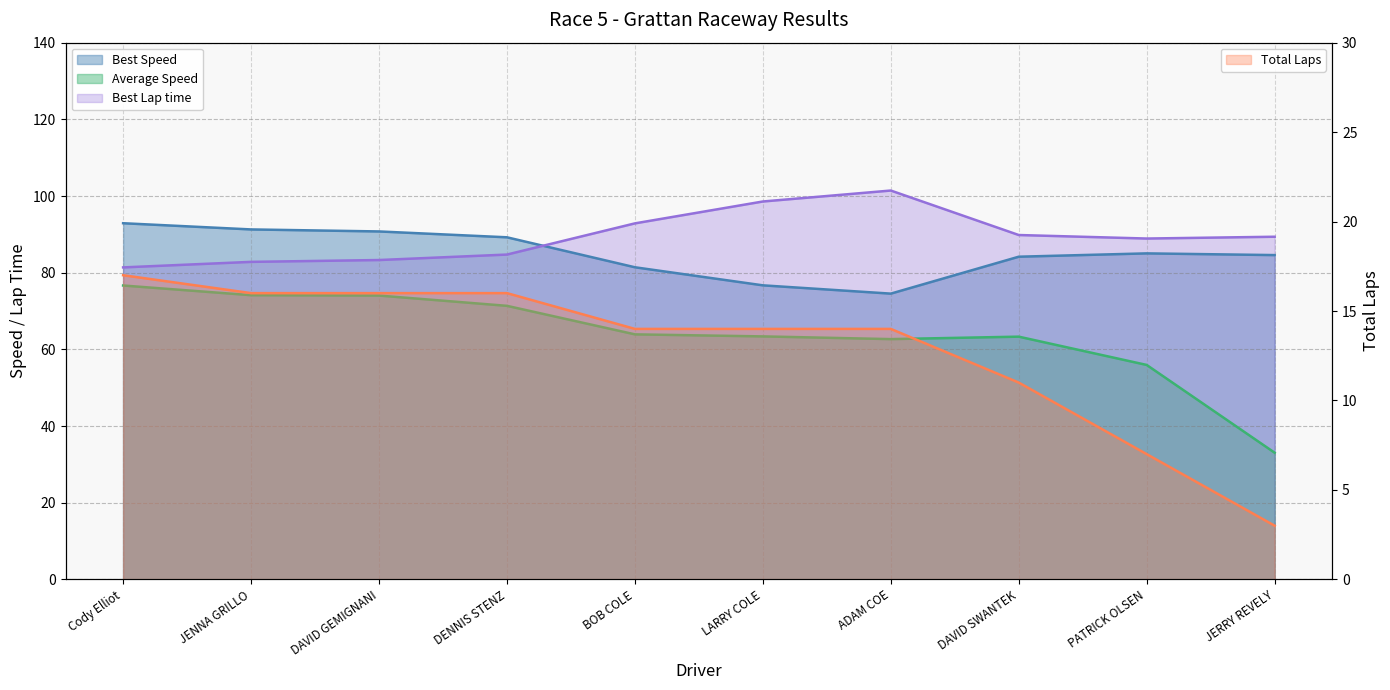

Which label corresponds to the largest value in the chart?

ADAM COE